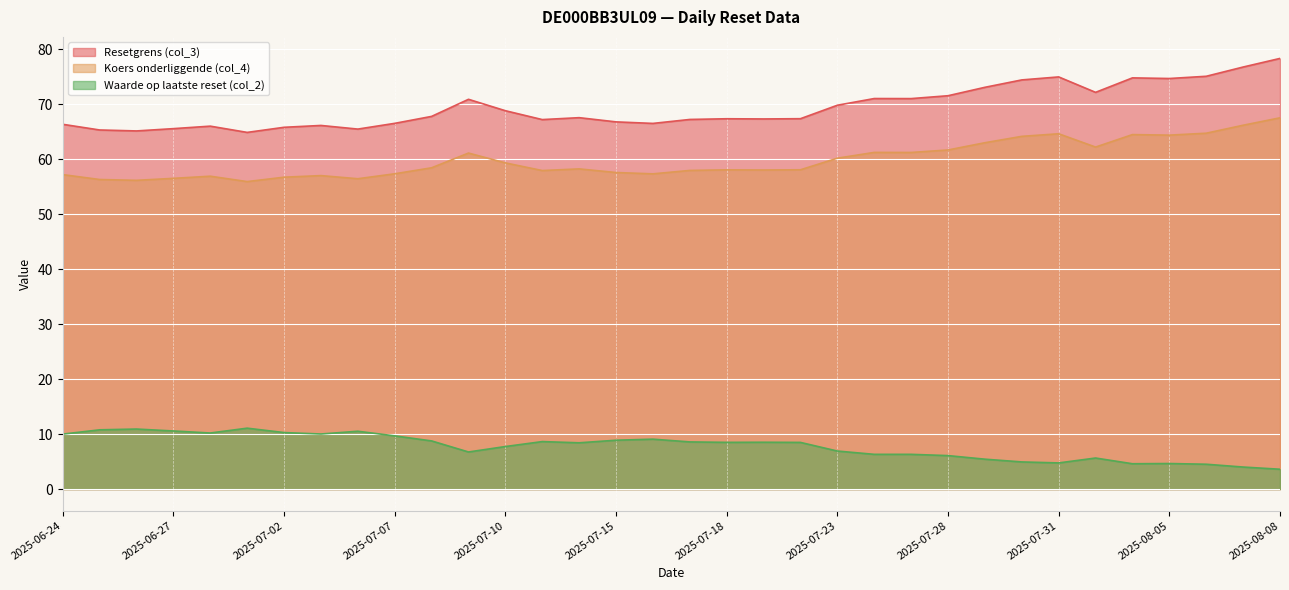

In Waarde op laatste reset (col_2), how many points are lower than both neighbors (excluding endpoints)?

7